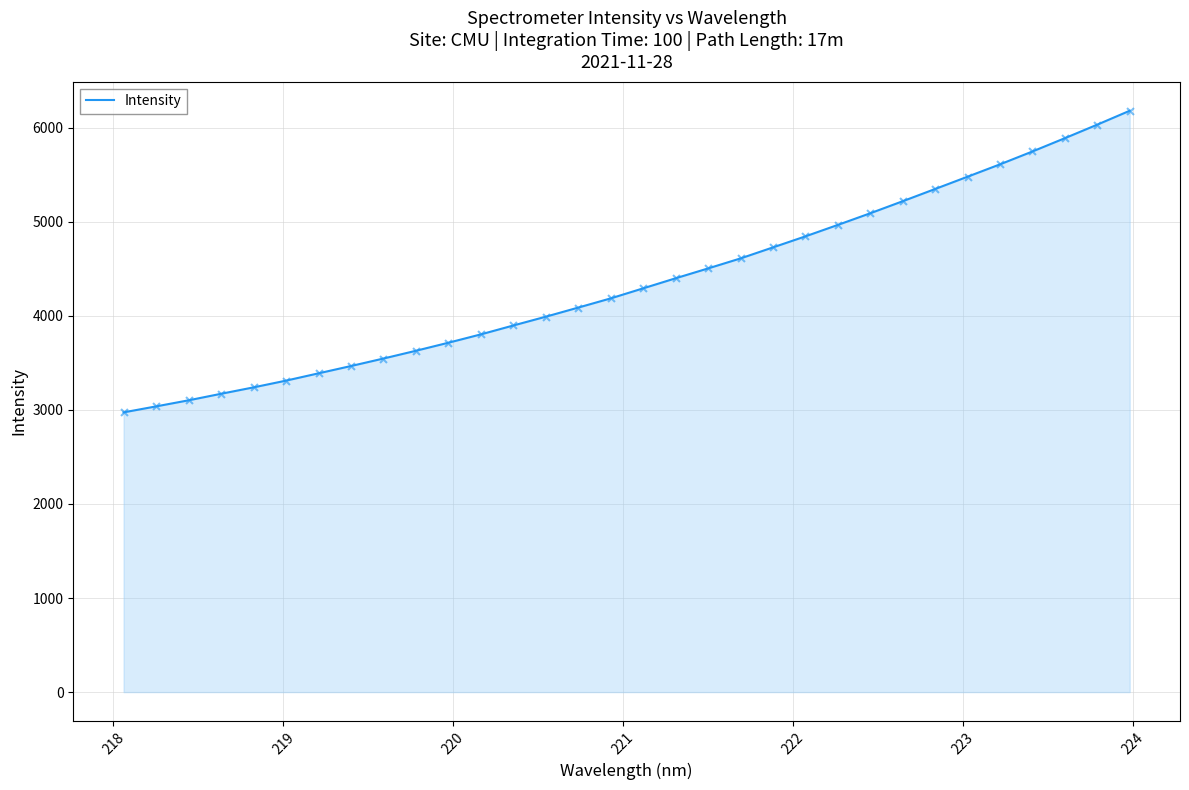

What is the maximum value shown in the chart?

6178.8